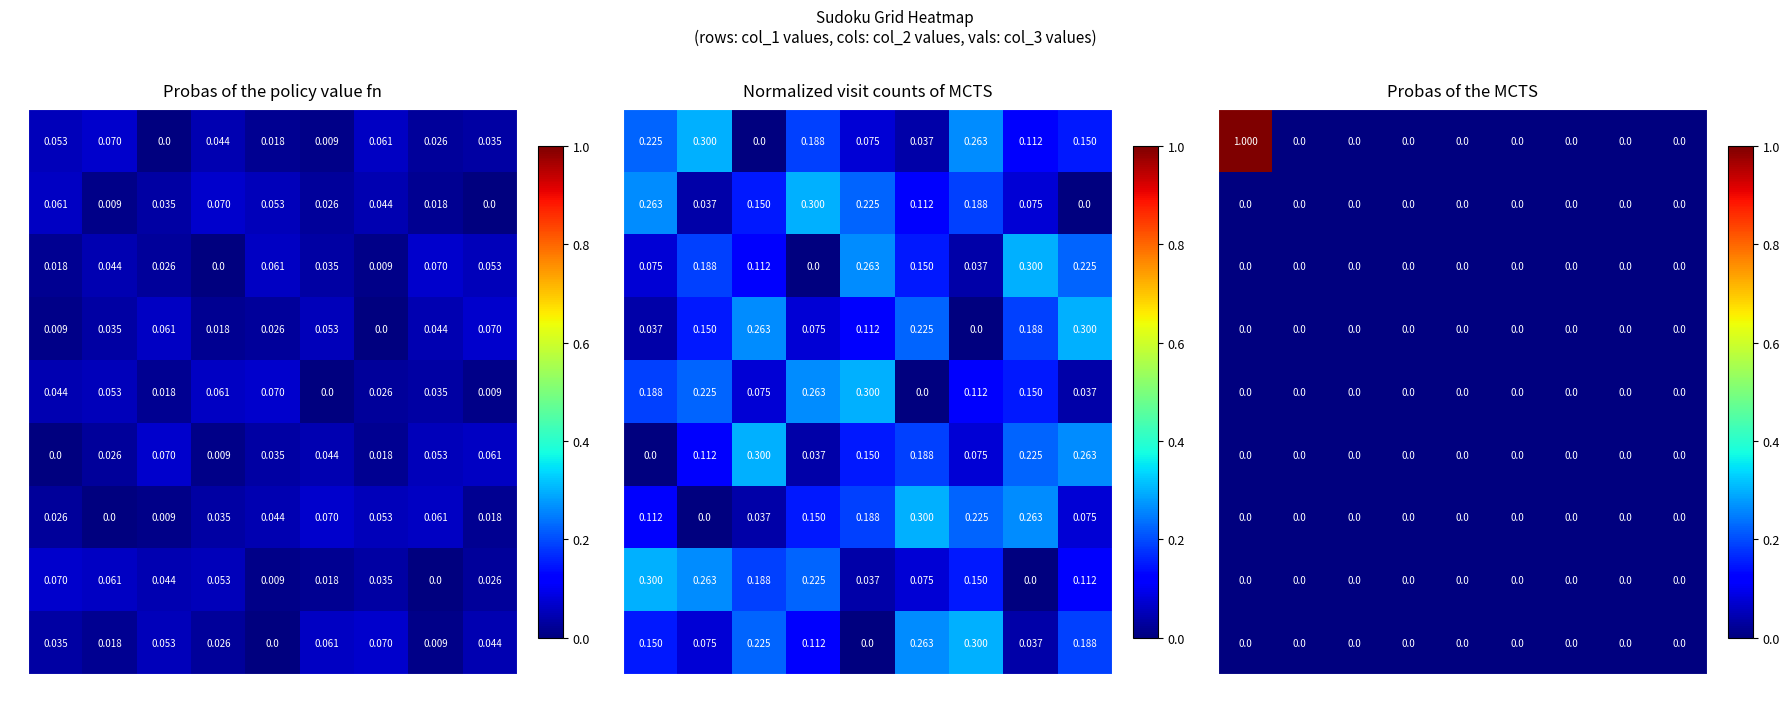

Is the value of 6 at 8 greater than the value of 4 at 9?

No